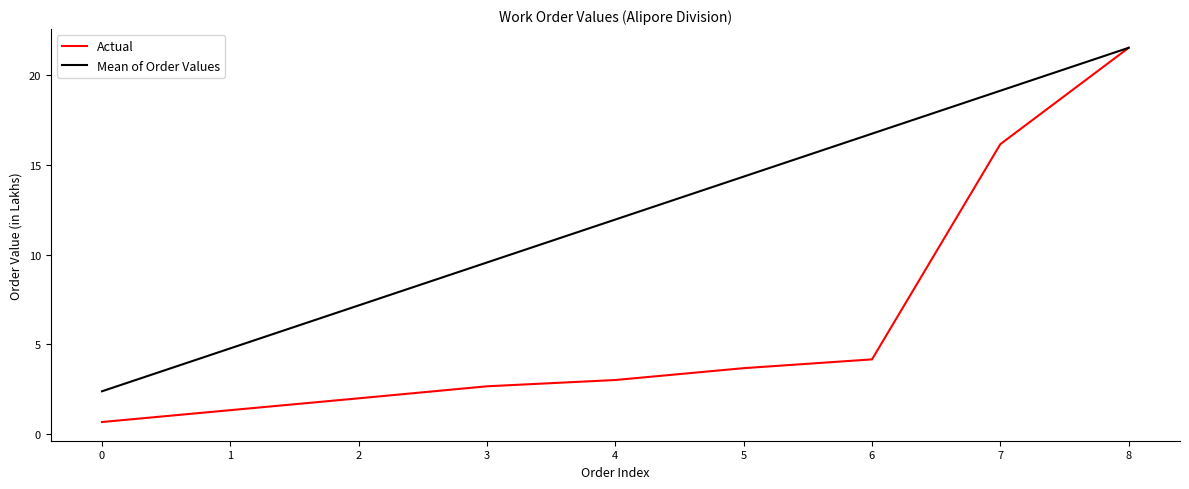

Does the chart have visible grid lines?

No